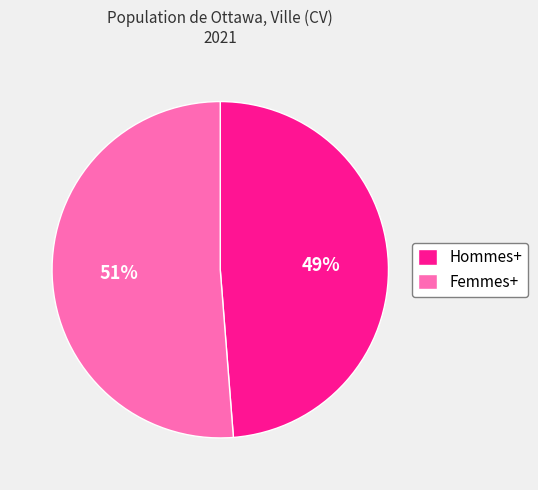

Is the sum of Hommes+ and Femmes+ greater than half?

Yes